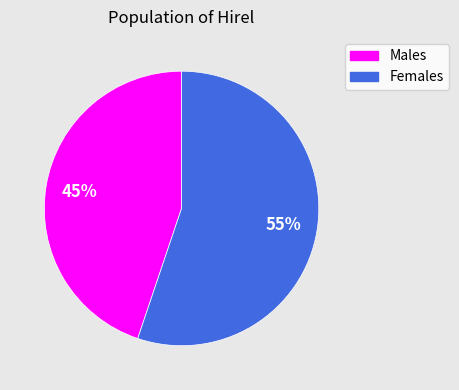

To the nearest percent, what is the average slice percentage?

50%